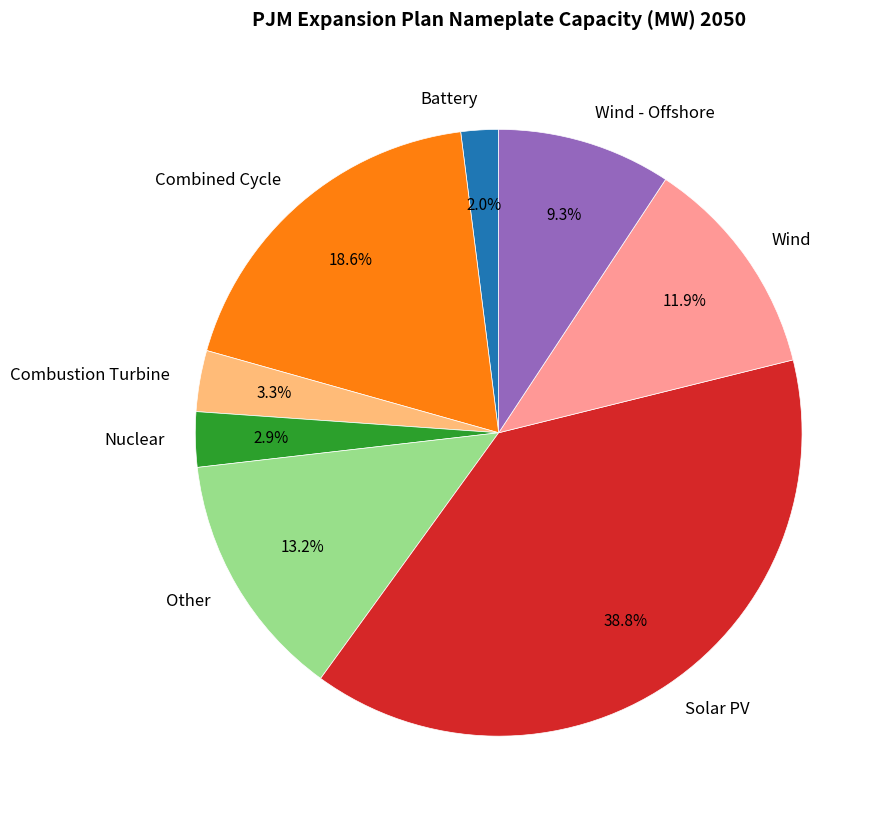

Which has a higher value, Combined Cycle or Nuclear?

Combined Cycle